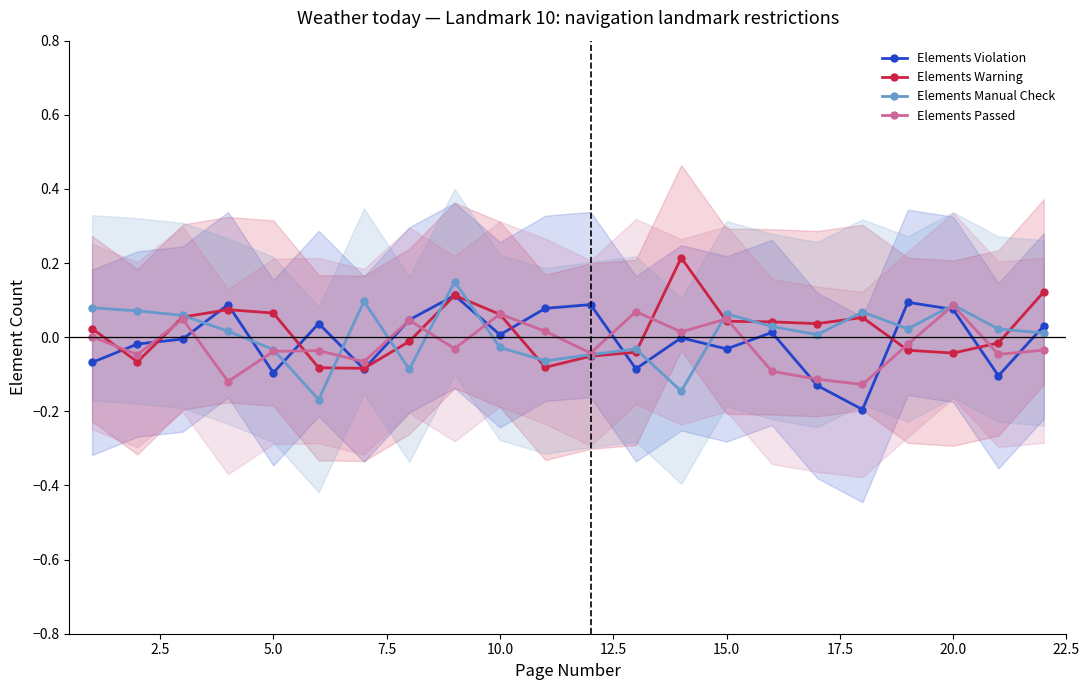

List the series in order of their peak value, highest first.

Elements Warning, Elements Manual Check, Elements Violation, Elements Passed